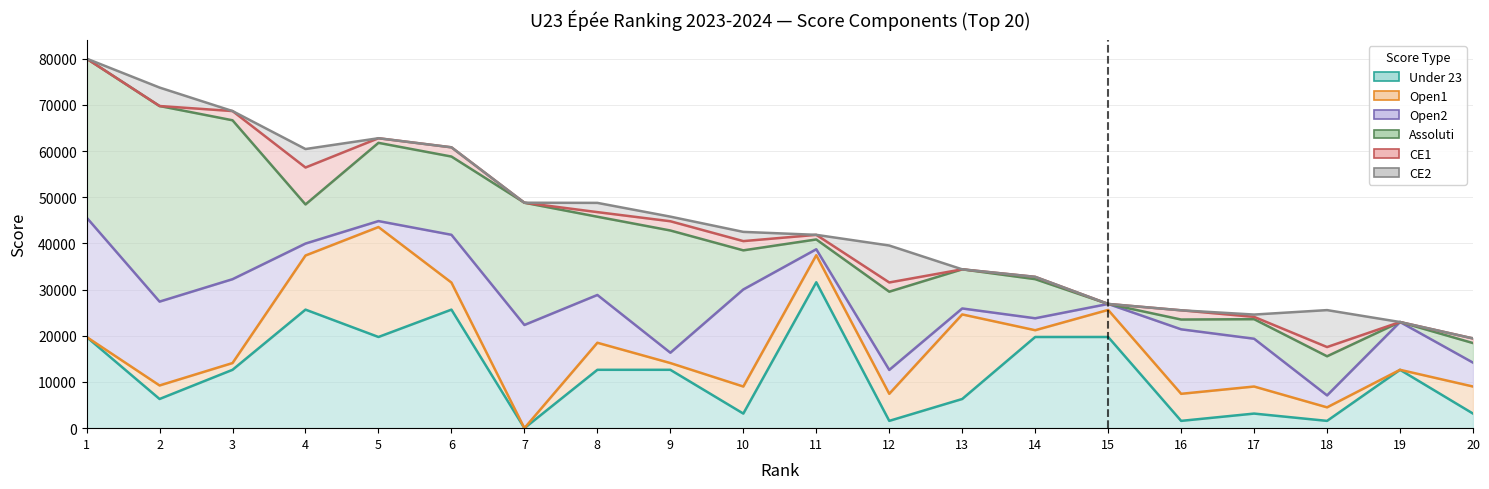

At which label is Open2 closest to 13582?

16